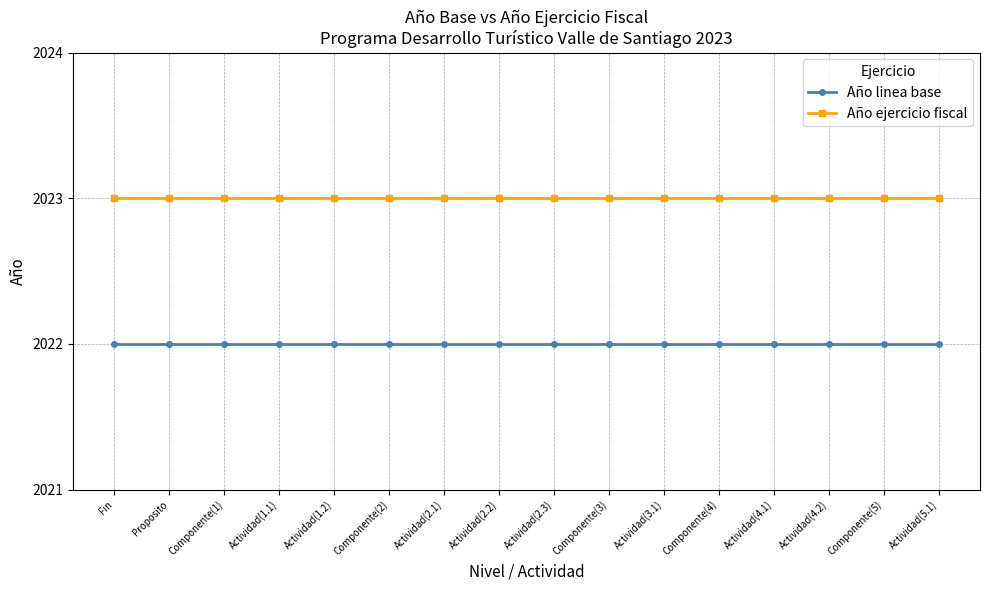

At how many categories does at least one series exceed 2022?

16